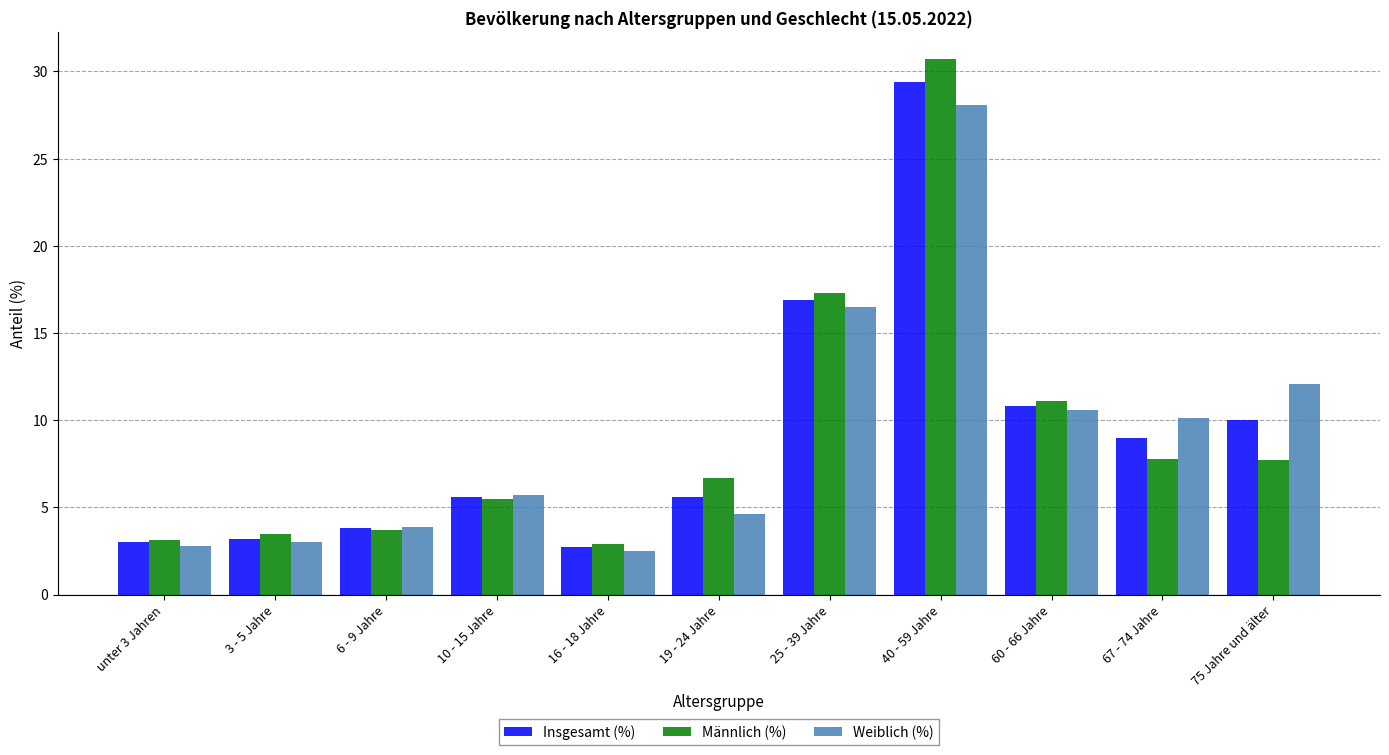

What is the sum of all Männlich (%) values?

100.0